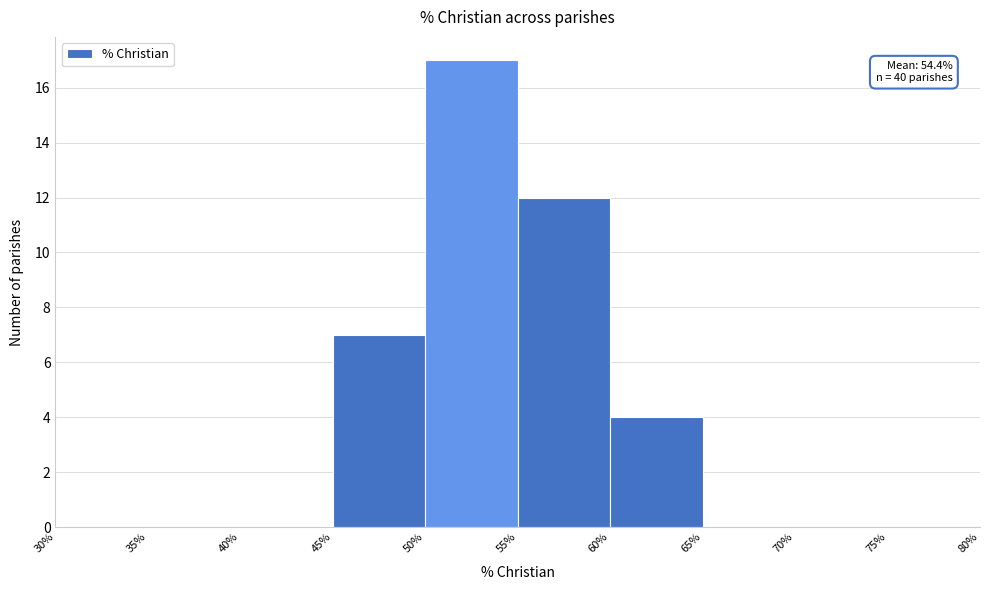

Over which range of the x-axis is the bar tallest?

50% to 55%